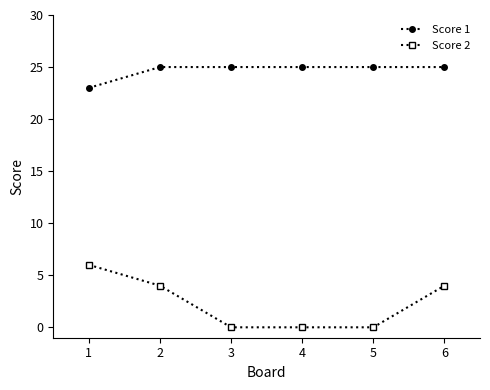

Is the value of Score 2 at 6 greater than the value of Score 1 at 4?

No